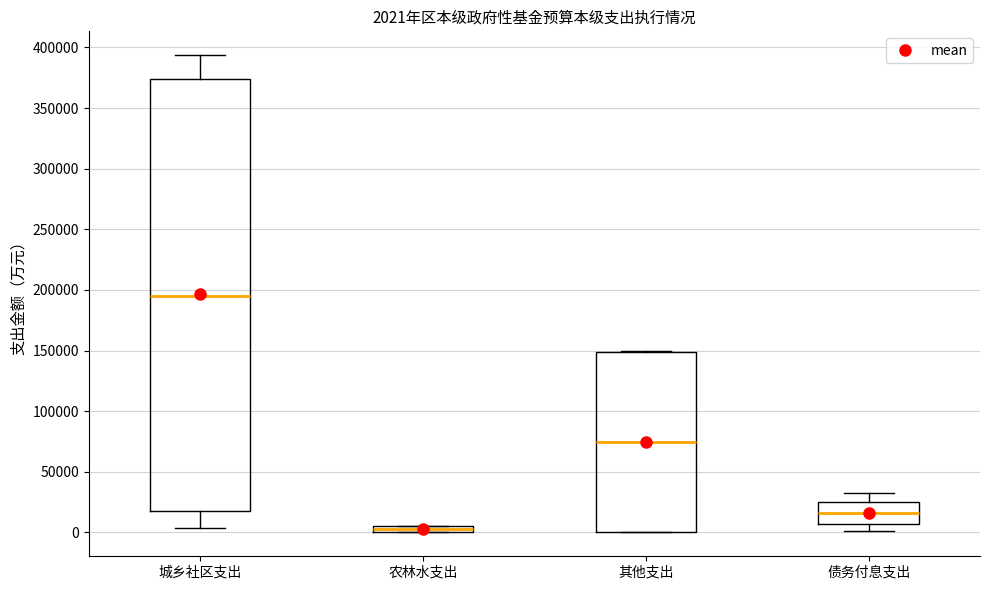

Which box's median line is the lowest?

农林水支出